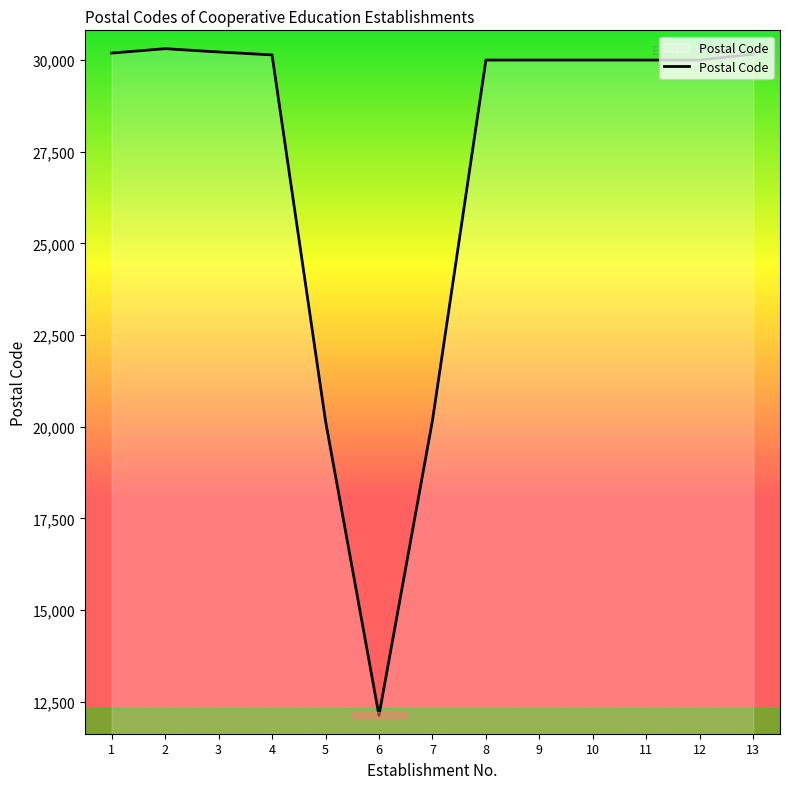

What is the approximate value at 2, to the nearest 100?

30300